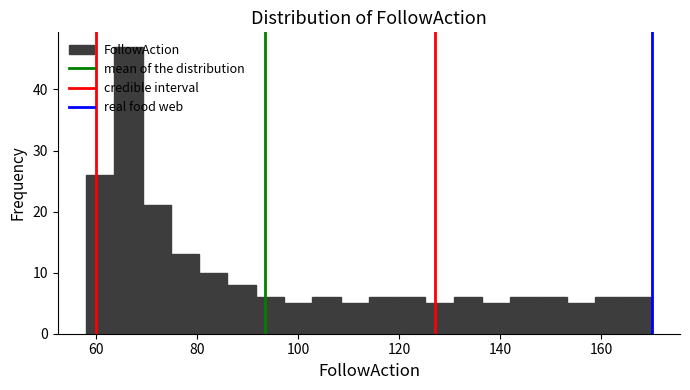

Read against the x-axis, roughly where is the centre of the tallest bar?

66